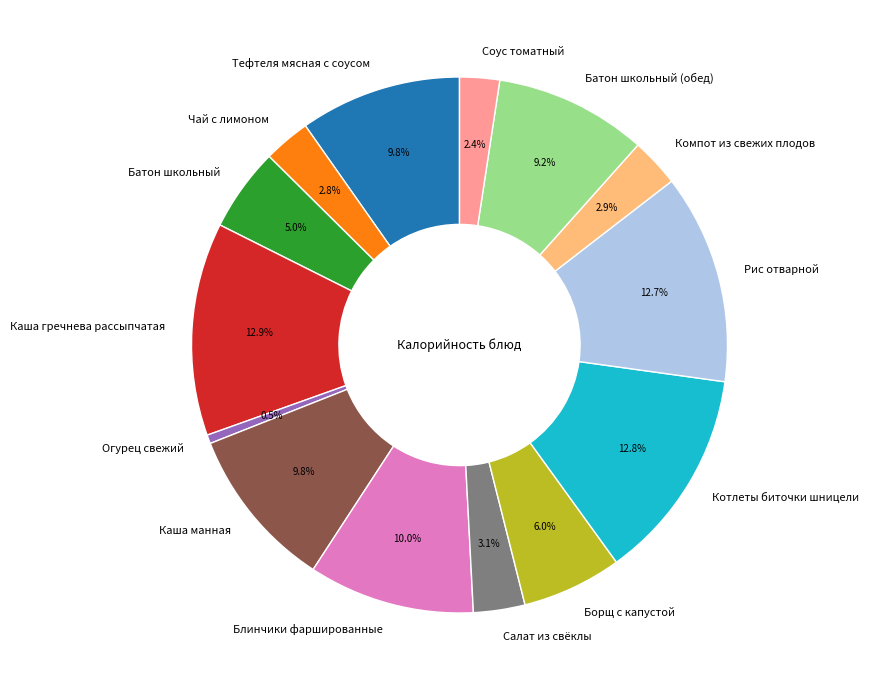

Which slice is the smallest?

Огурец свежий